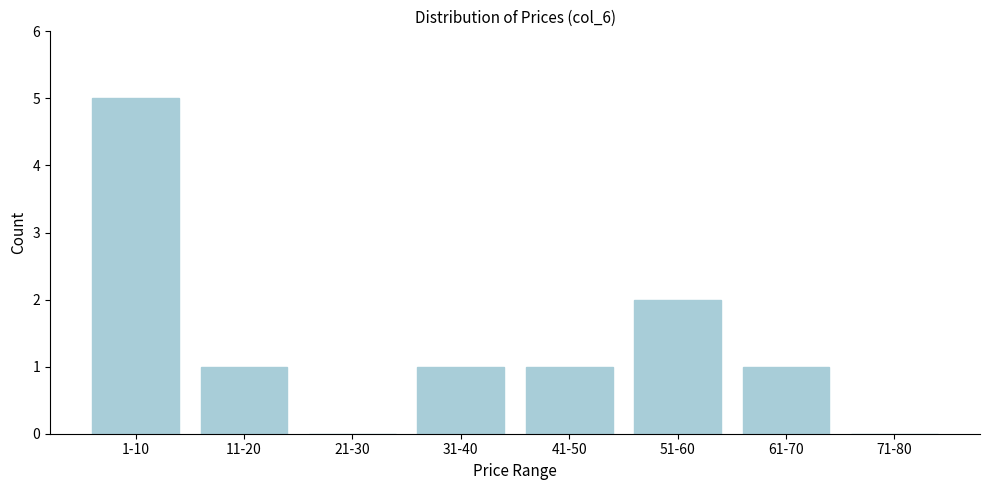

Reading right to left, extract all data points from this chart.

71-80=0	61-70=1	51-60=2	41-50=1	31-40=1	21-30=0	11-20=1	1-10=5